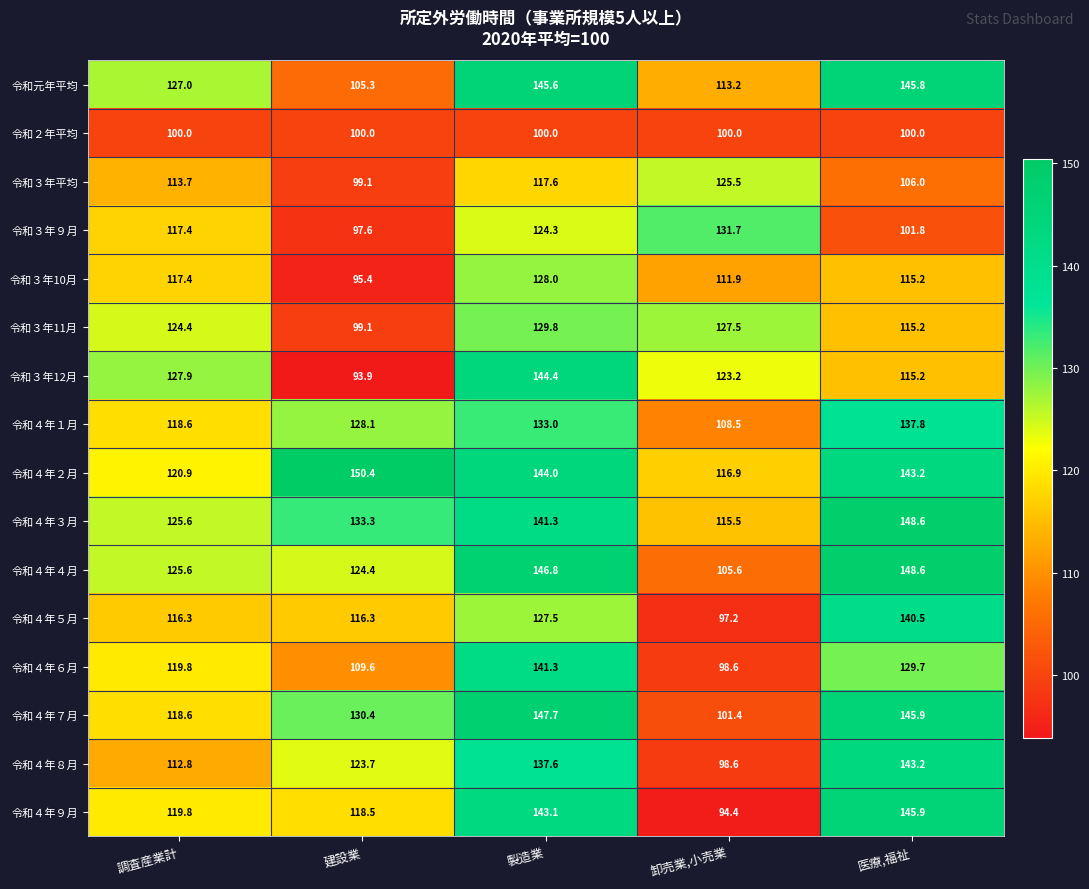

What is the sum of the 令和４年６月 values at 調査産業計 and 製造業?

261.1